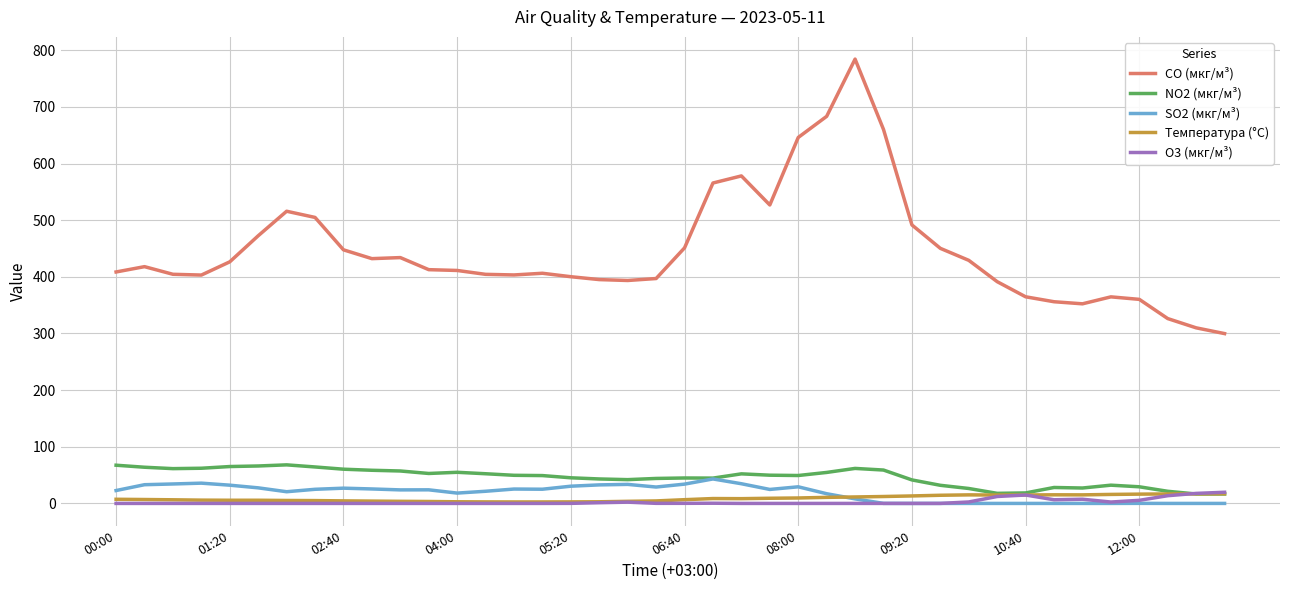

Which series has the largest total across all categories?

CO (мкг/м³)